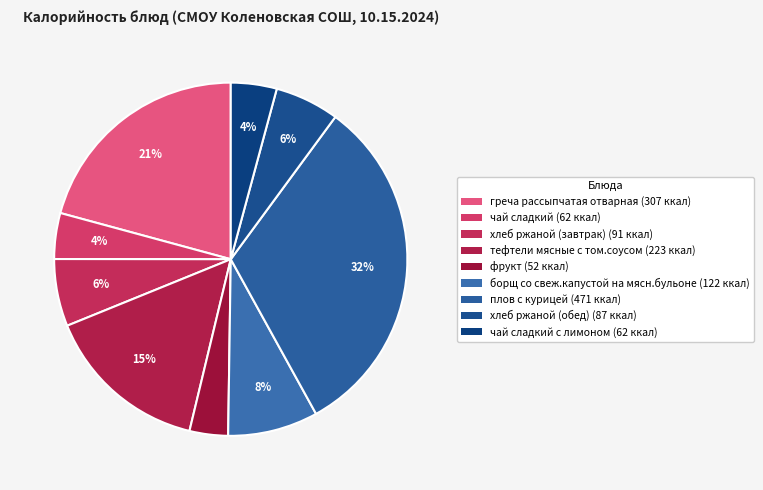

Count the number of slices in the pie.

9